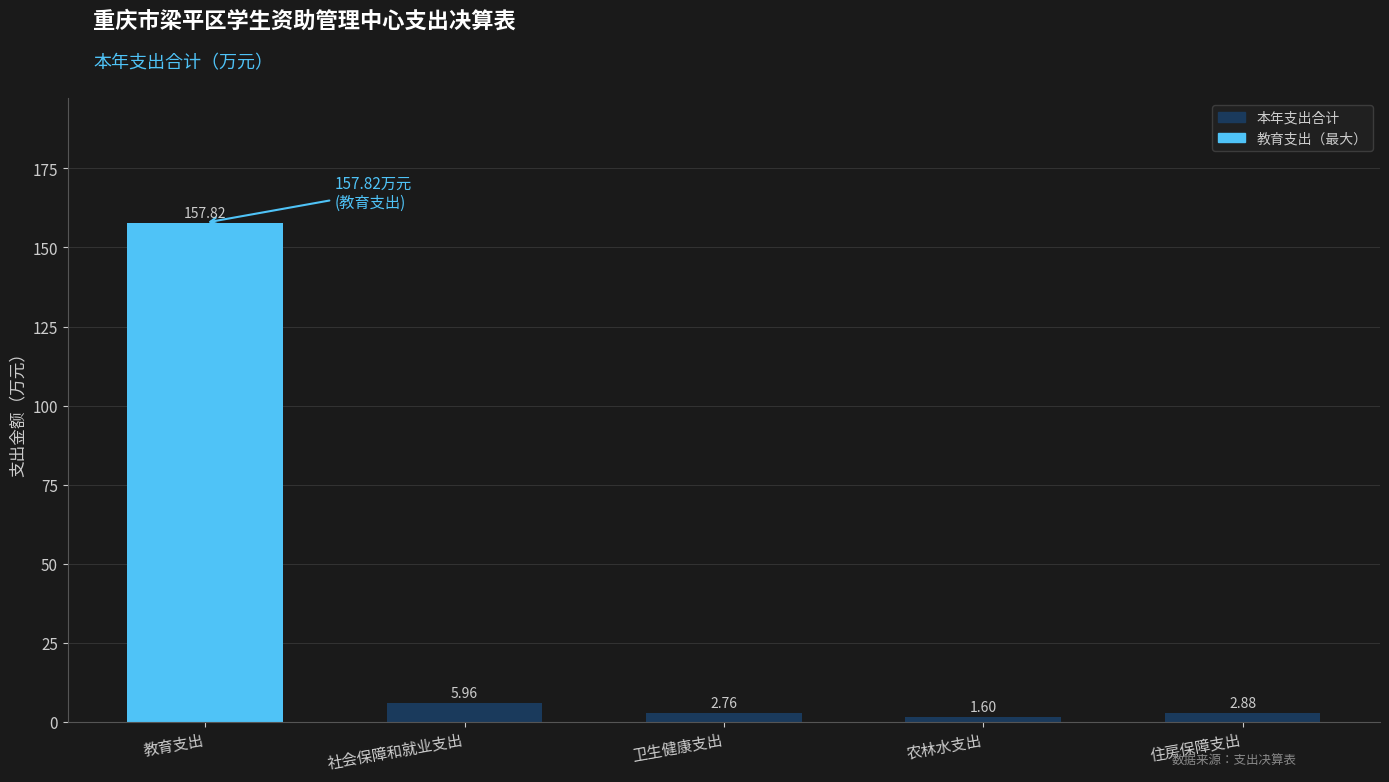

What is the sum of all values?

171.0